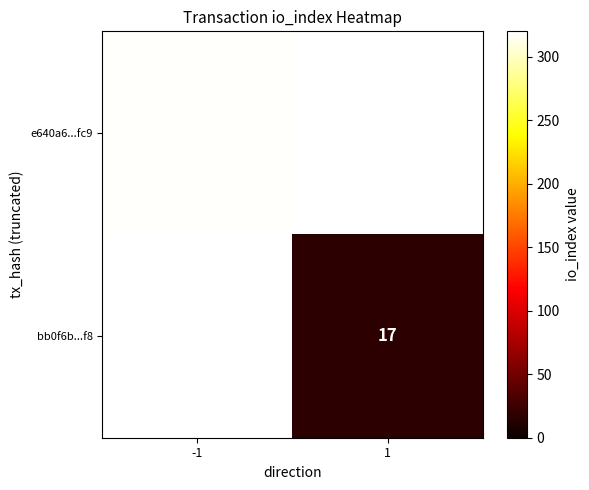

The value of e640a6...fc9 at -1 is 95. True or false?

False